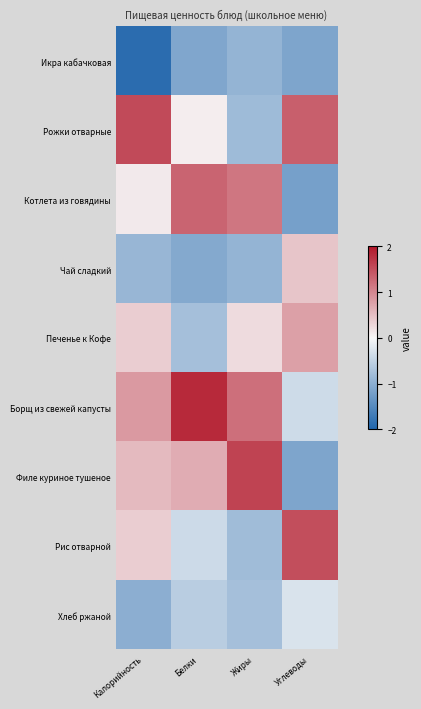

Reading right to left, extract all data points from this chart.

Икра кабачковая: Углеводы=-1.1	Жиры=-0.9	Белки=-1.1	Калорийность=-1.9
Рожки отварные: Углеводы=1.3	Жиры=-0.8	Белки=0.1	Калорийность=1.5
Котлета из говядины: Углеводы=-1.2	Жиры=1.2	Белки=1.3	Калорийность=0.1
Чай сладкий: Углеводы=0.4	Жиры=-0.9	Белки=-1.1	Калорийность=-0.9
Печенье к Кофе: Углеводы=0.8	Жиры=0.2	Белки=-0.8	Калорийность=0.4
Борщ из свежей капусты: Углеводы=-0.4	Жиры=1.2	Белки=1.8	Калорийность=0.8
Филе куриное тушеное: Углеводы=-1.1	Жиры=1.6	Белки=0.7	Калорийность=0.5
Рис отварной: Углеводы=1.5	Жиры=-0.8	Белки=-0.4	Калорийность=0.4
Хлеб ржаной: Углеводы=-0.3	Жиры=-0.8	Белки=-0.6	Калорийность=-1.0